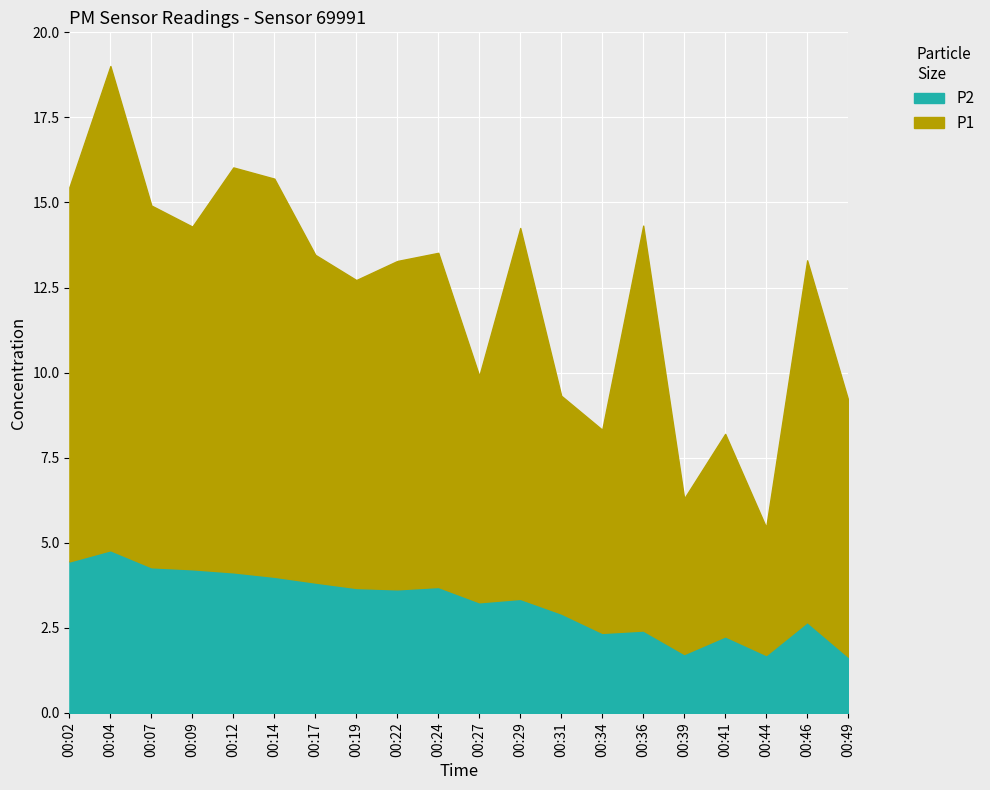

Which series has the largest total across all categories?

P1